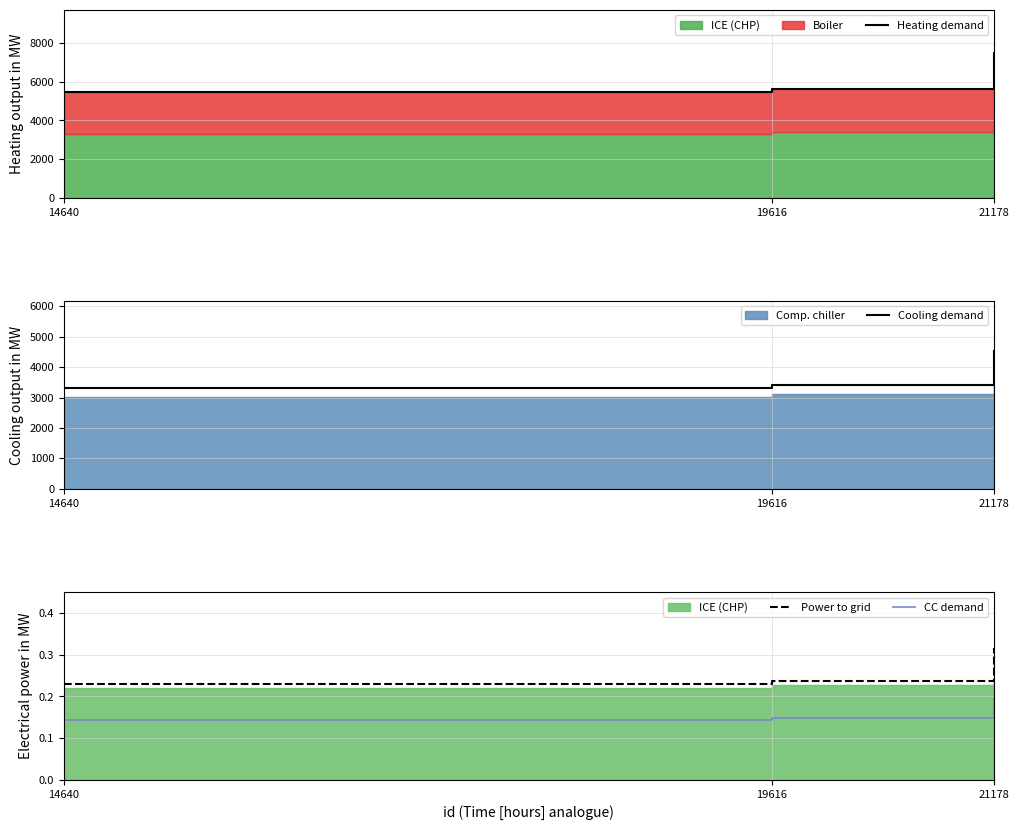

What is the sum of all Heating demand values?

18604.0